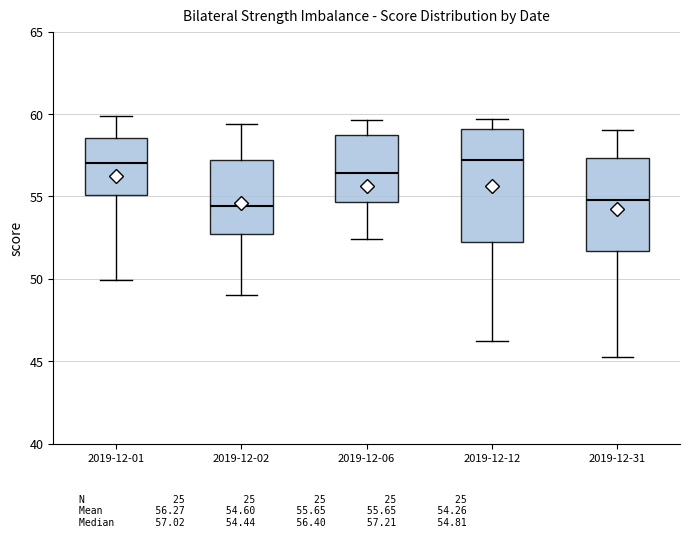

Reading left to right, read every box against the y-axis: the position of its median line, the range the box covers, and the ends of its whiskers. The values are not printed on the chart, so give them approximately, as read against the axis.

2019-12-01: median 57.0, box 55.0 to 58.5, whiskers 50.0 to 60.0
2019-12-02: median 54.5, box 52.5 to 57.0, whiskers 49.0 to 59.5
2019-12-06: median 56.5, box 54.5 to 58.5, whiskers 52.5 to 59.5
2019-12-12: median 57.0, box 52.5 to 59.0, whiskers 46.5 to 59.5
2019-12-31: median 55.0, box 51.5 to 57.5, whiskers 45.5 to 59.0